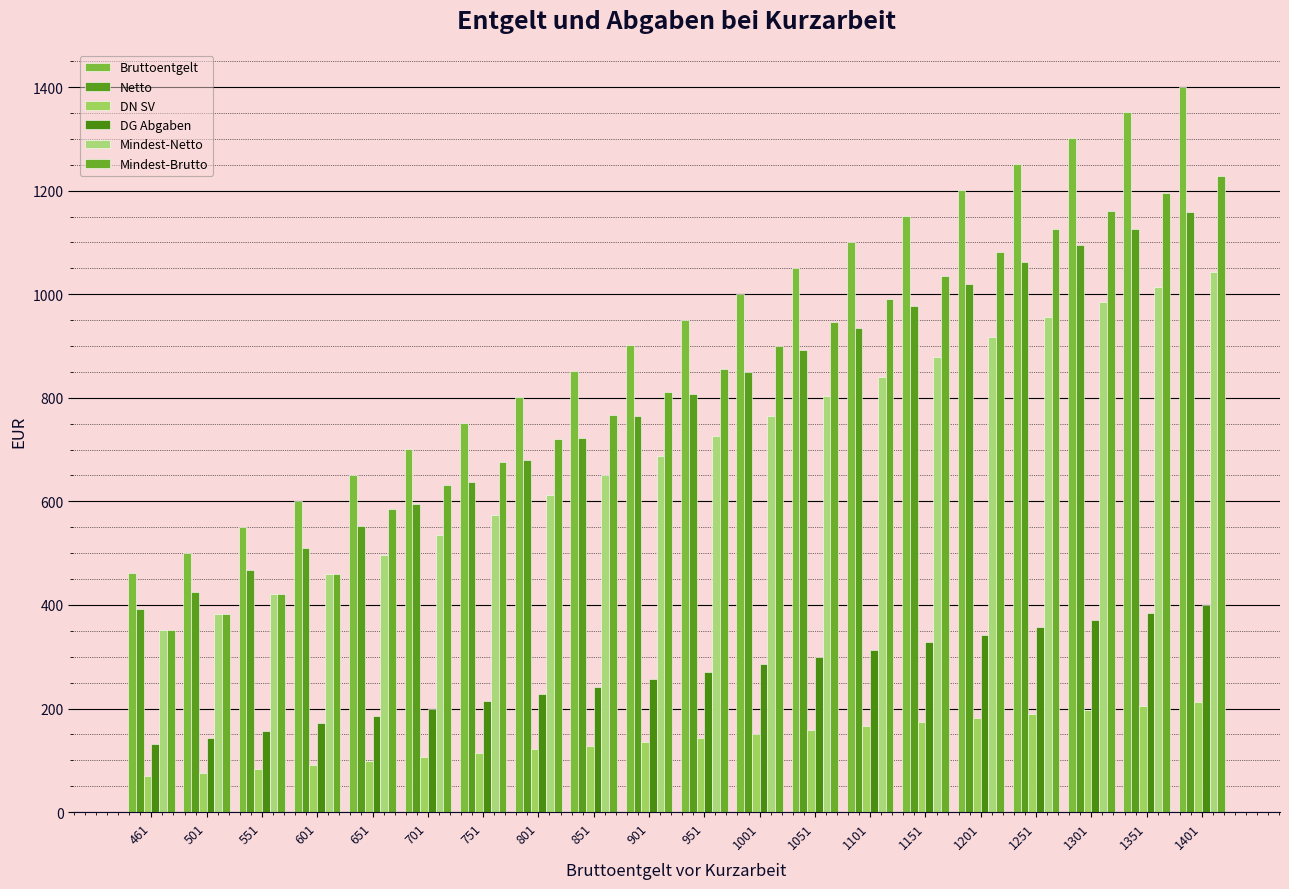

True or false: Mindest-Netto has a value of 650.1 at 851.

True